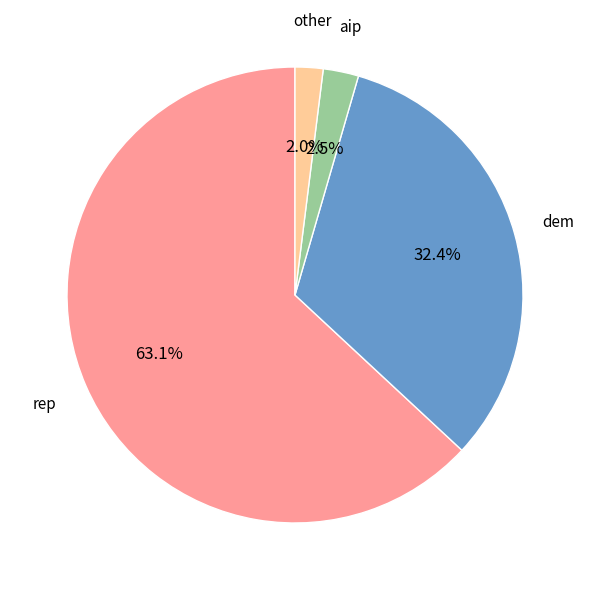

Does any single category account for the majority?

Yes